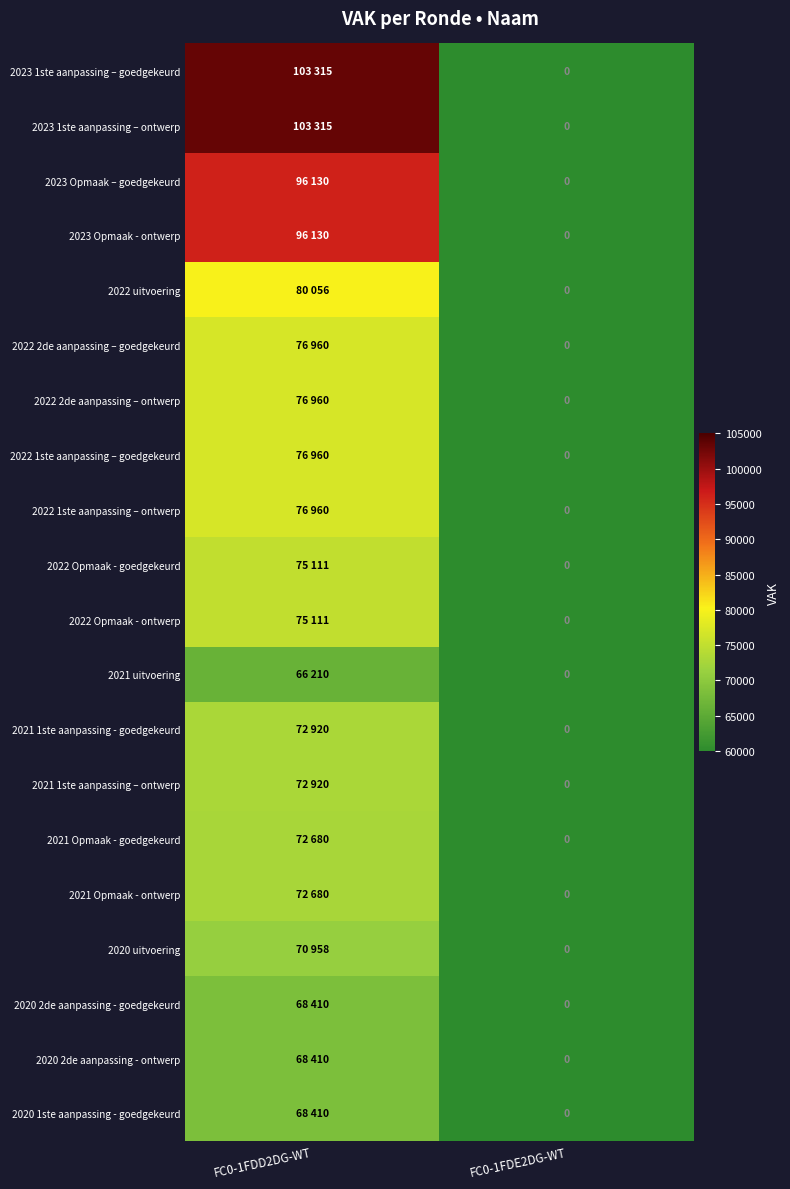

What is the sum of all 2021 1ste aanpassing – ontwerp values?

72920